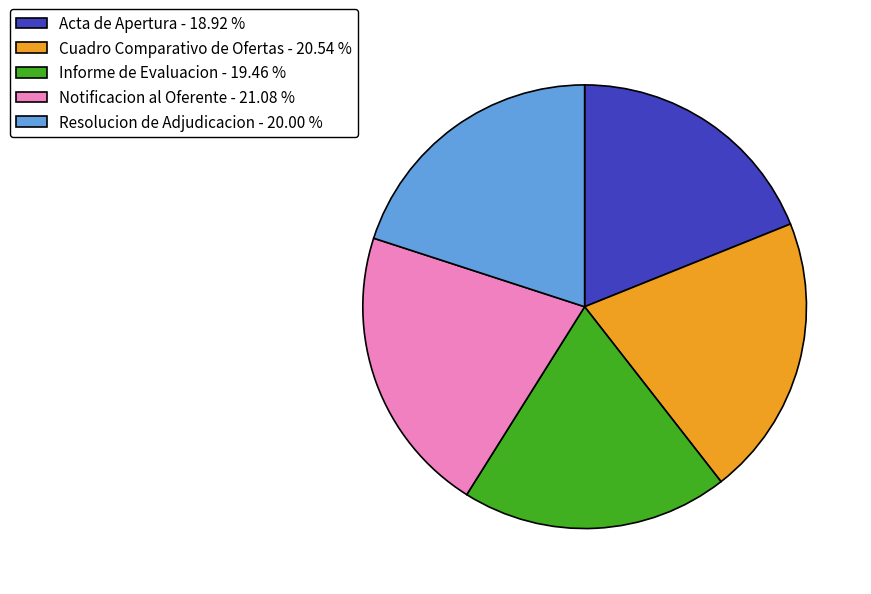

What is the largest slice in the pie chart?

Notificacion al Oferente